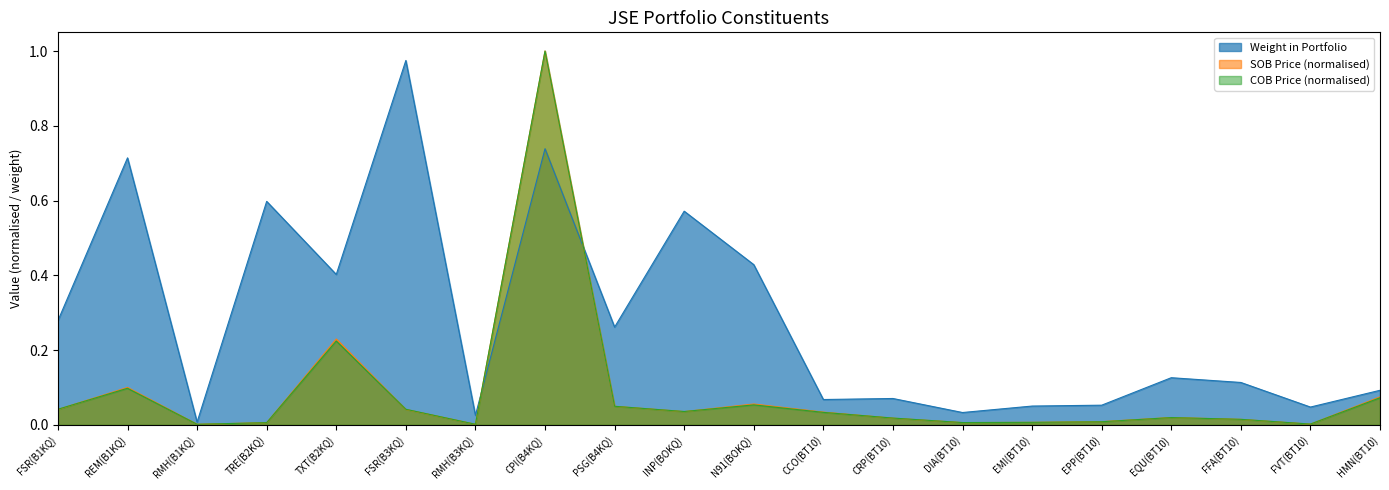

Which series has the largest range (max minus min)?

COB Price